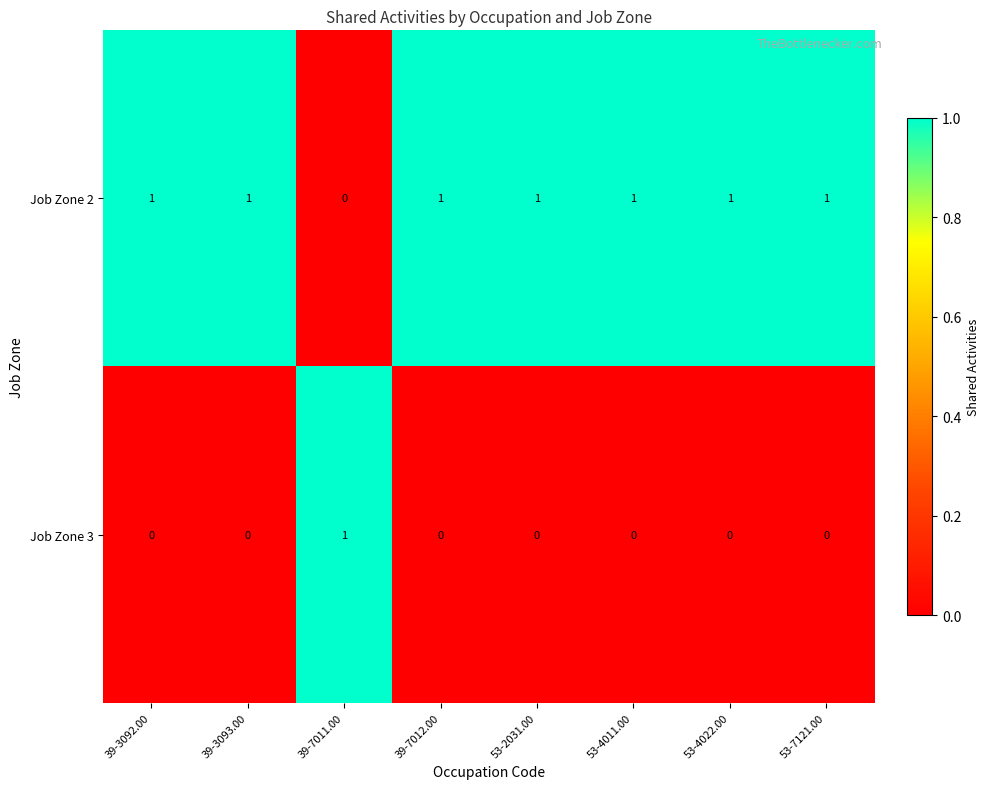

At how many categories does at least one series exceed 0?

8